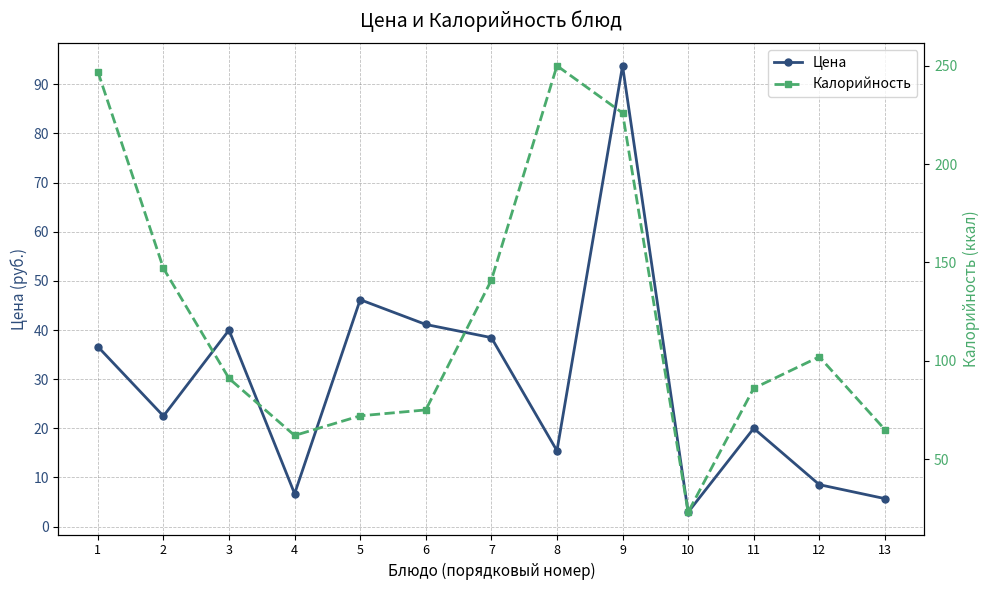

Reading right to left, what are all the values shown in this chart?

Цена: 5.7	8.5	20.0	2.9	93.8	15.4	38.5	41.1	46.2	6.7	40.0	22.5	36.6
Калорийность: 65.0	102.0	86.0	23.0	226.0	250.0	141.0	75.0	72.0	62.0	91.0	147.0	247.0